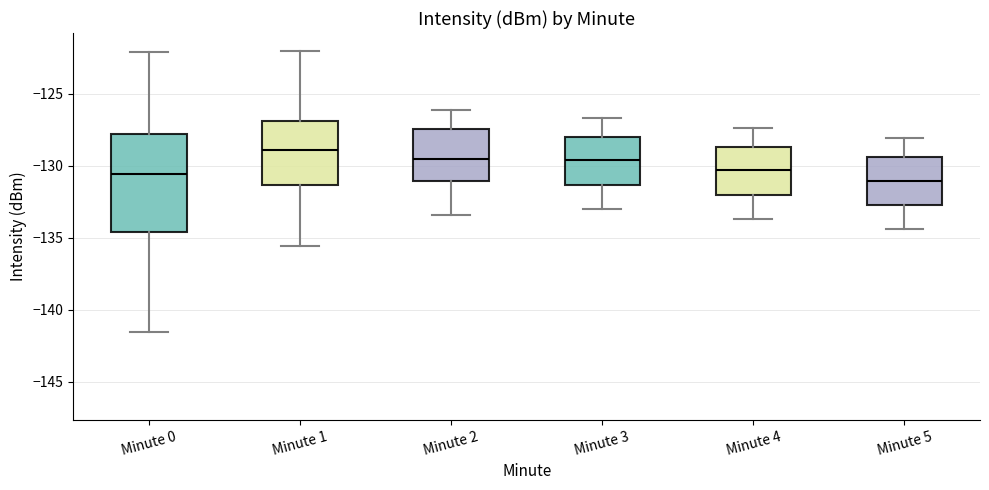

Which box is the tallest, from its lower edge to its upper edge?

Minute 0